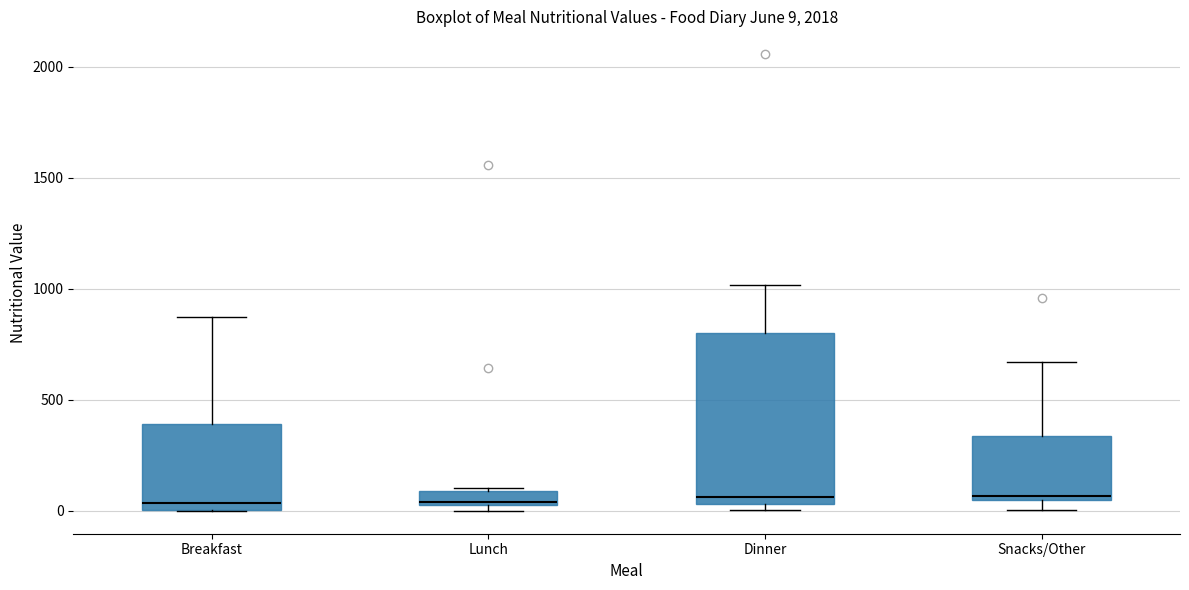

Which box is the tallest, from its lower edge to its upper edge?

Dinner